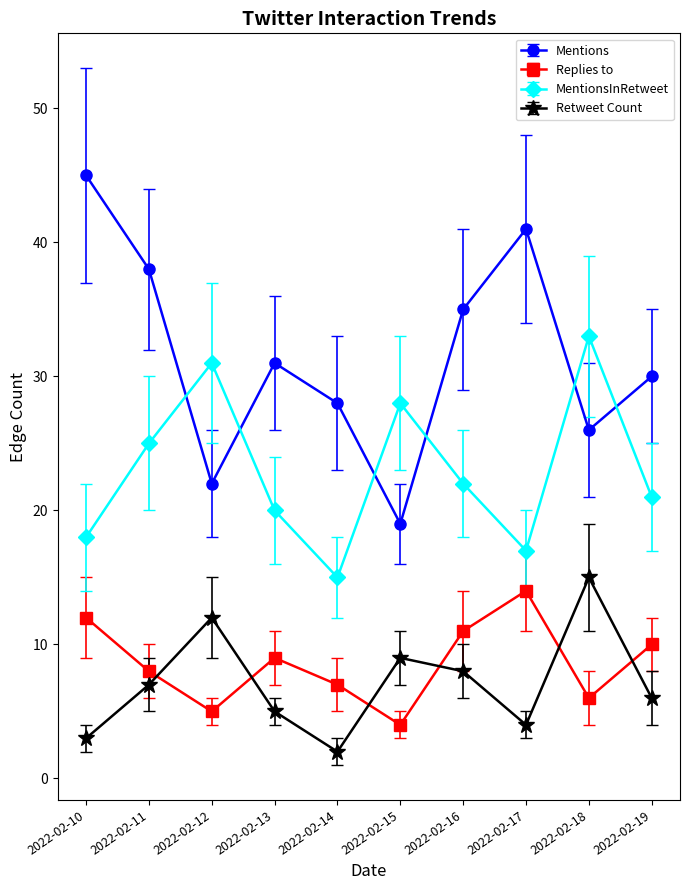

How many distinct data groups are displayed?

4